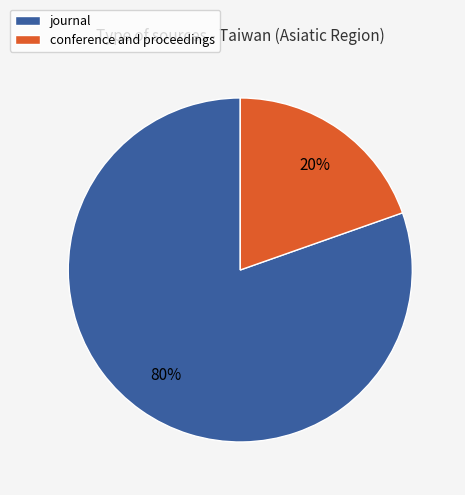

What is the majority slice?

journal